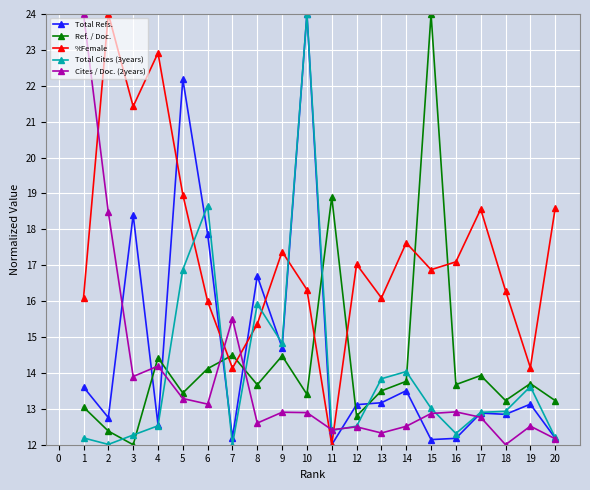

What is the maximum value shown in the chart?

24.0